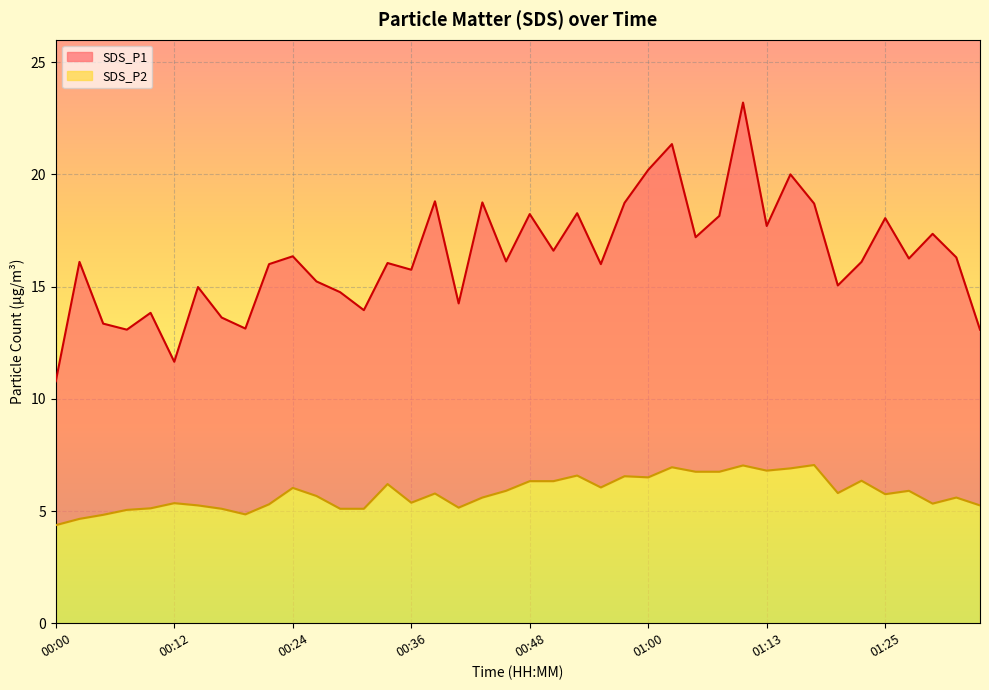

What is the approximate value of SDS_P2 at 00:58?

6.5